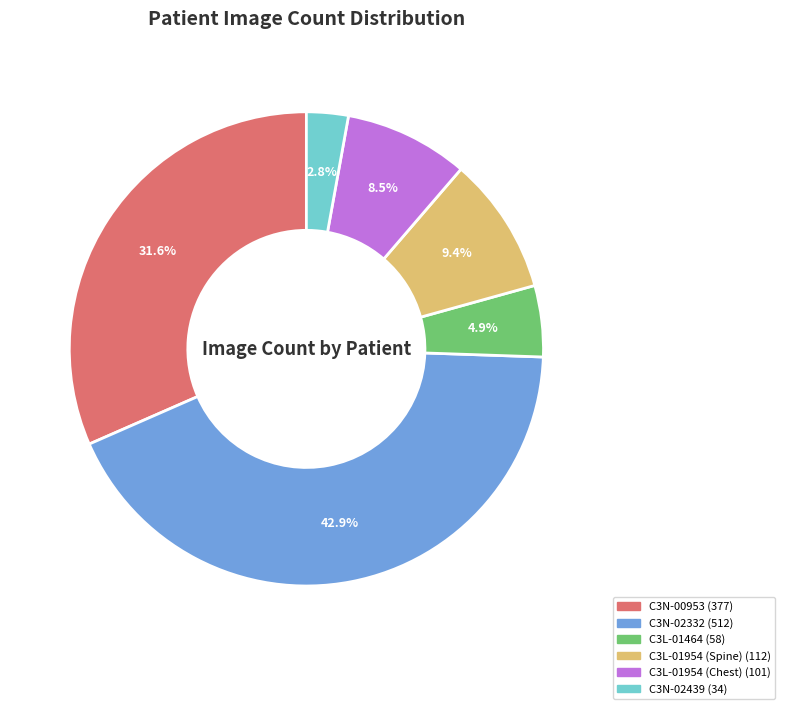

To the nearest percent, what is the average slice percentage?

17%